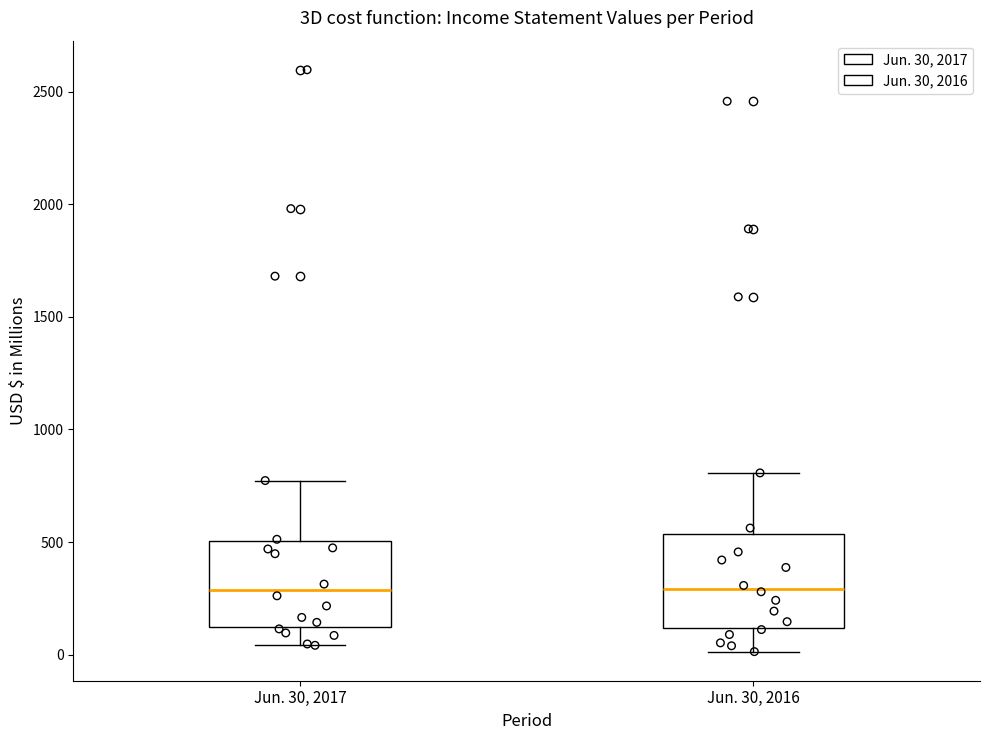

Where is the upper edge of the box for Jun. 30, 2017 on the y-axis? The values are not printed on the chart, so give them approximately, as read against the axis.

500